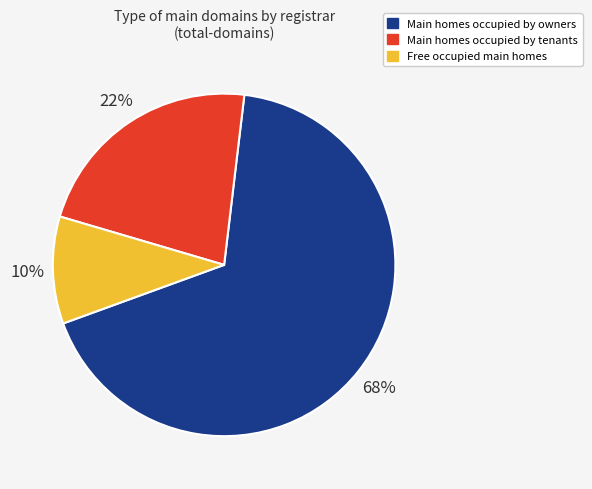

Is there a majority slice in this chart?

Yes